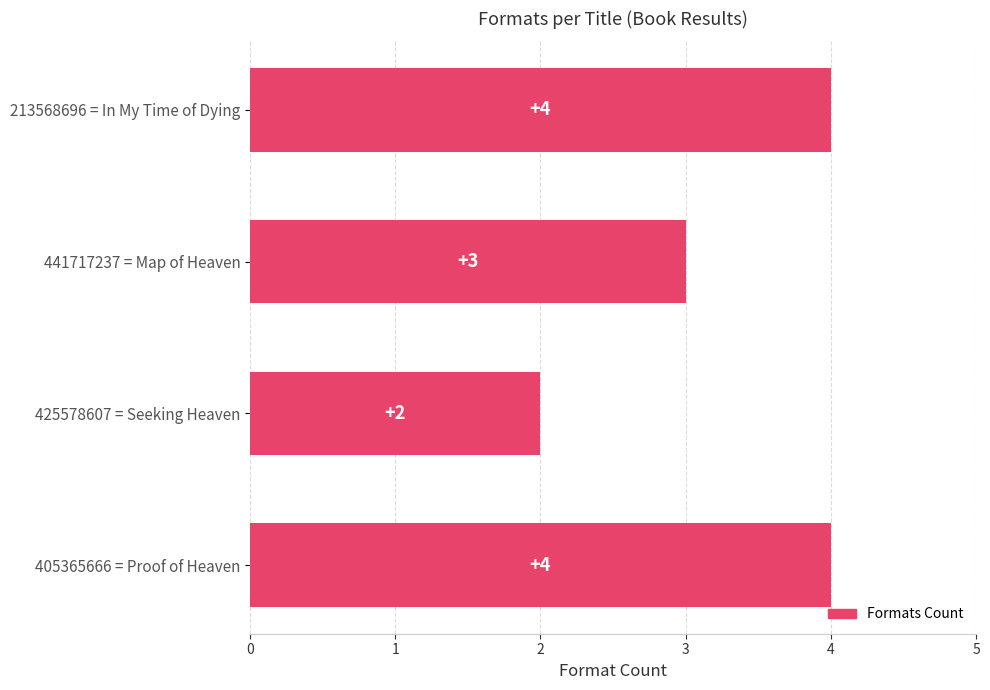

What is the greatest value displayed?

4